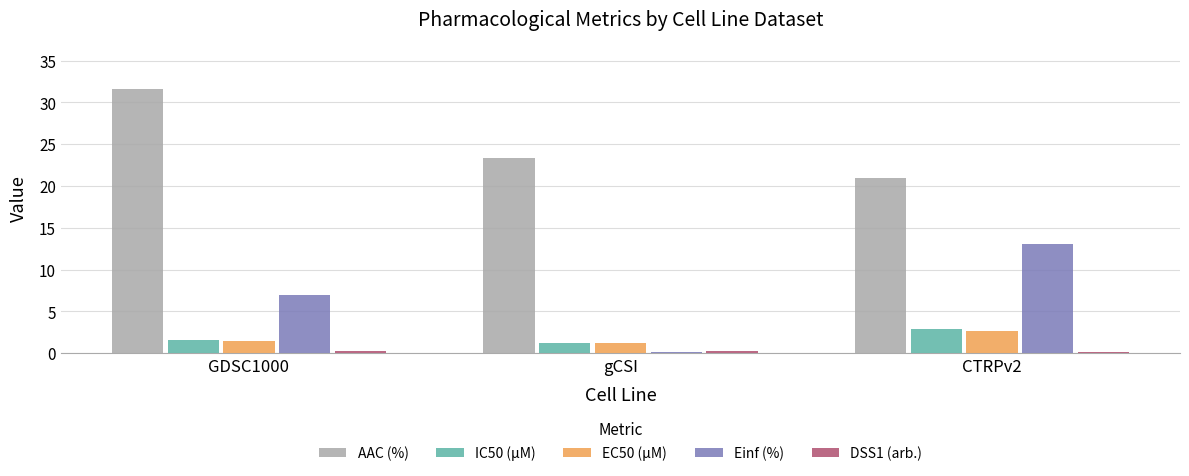

Which series has the widest spread of values?

Einf (%)